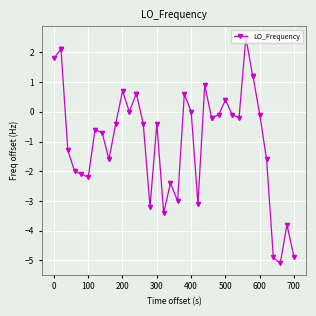

Reading left to right, extract all data points from this chart.

1.8	2.1	2.1	-1.3	-2.0	-2.1	-2.2	-0.6	-0.7	-1.6	-0.4	0.7	0.0	0.6	0.6	-0.4	-3.2	-0.4	-3.4	-2.4	-3.0	0.6	0.0	-3.1	0.9	-0.2	-0.2	-0.1	0.4	-0.1	-0.2	2.5	1.2	1.2	-0.1	-1.6	-4.9	-5.1	-3.8	-4.9